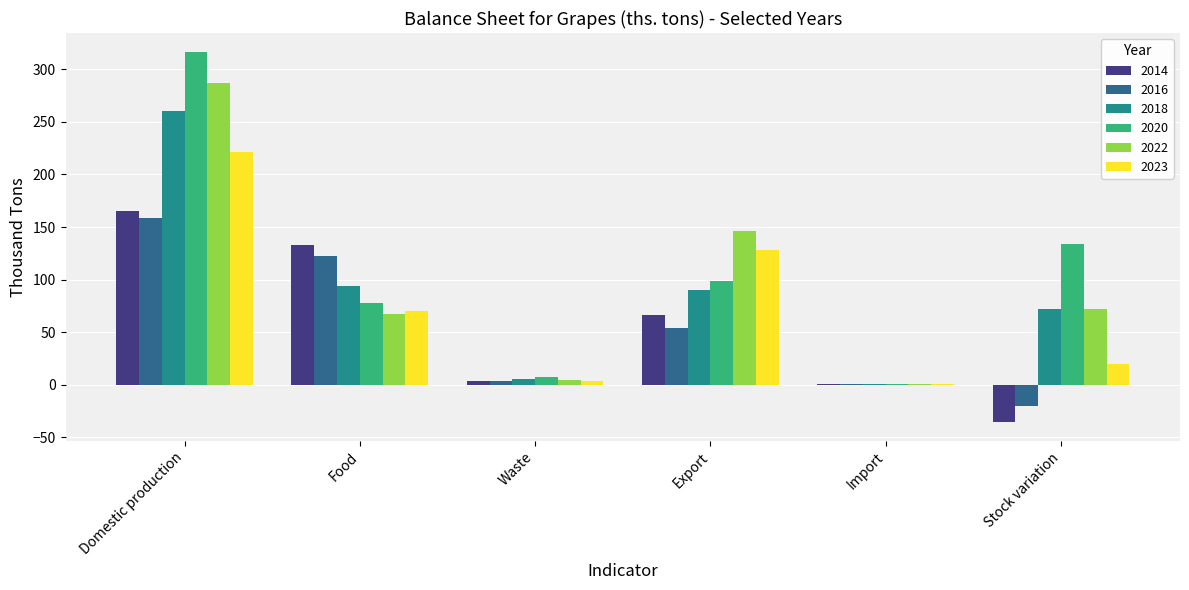

Which category has the highest value in the 2020 series?

Domestic production